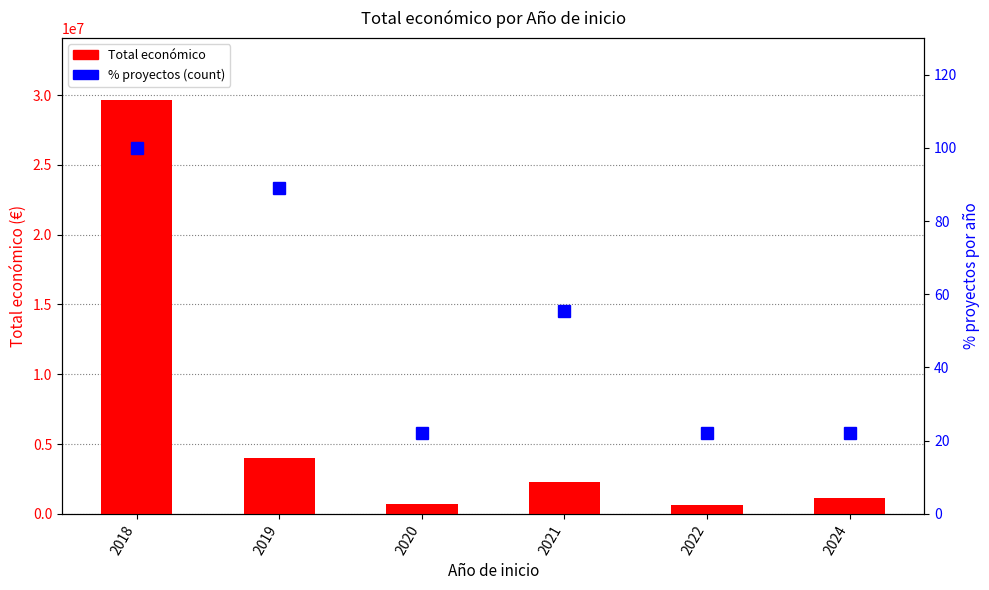

What is the maximum value for % proyectos (count)?

100.0